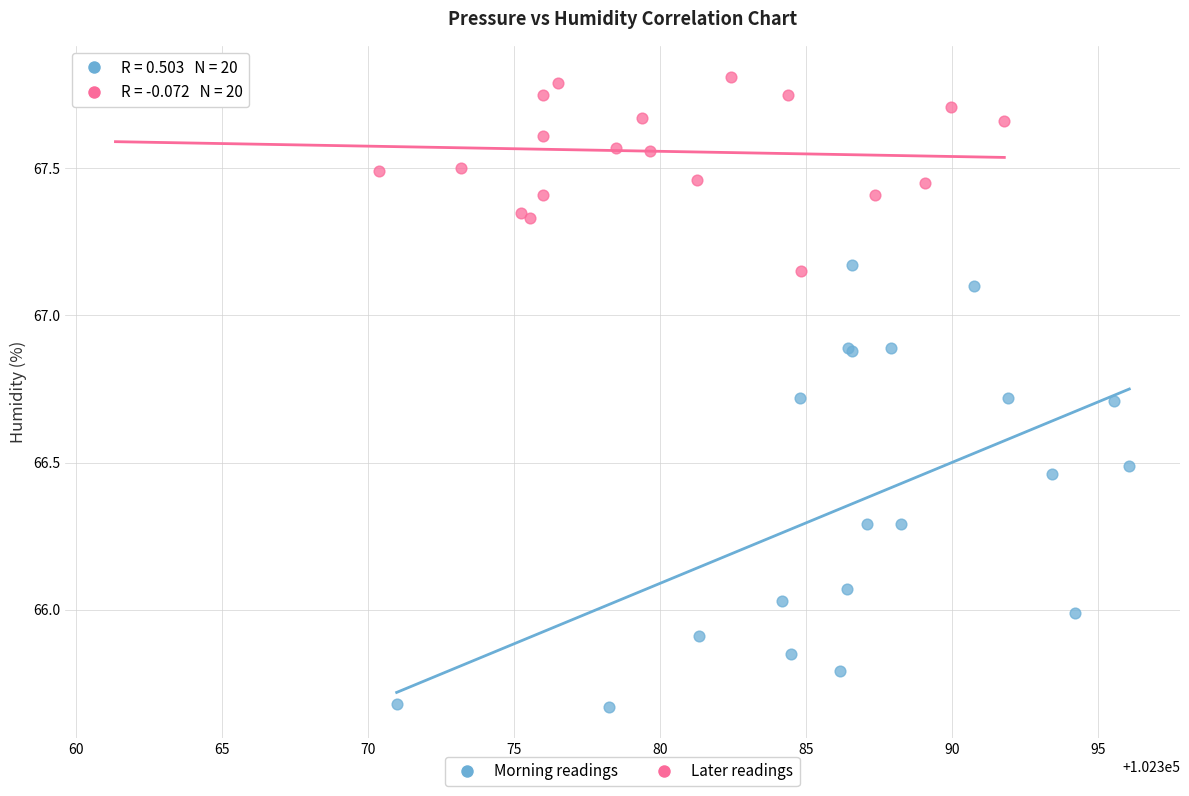

Which series contains the lowest Y value?

Morning readings